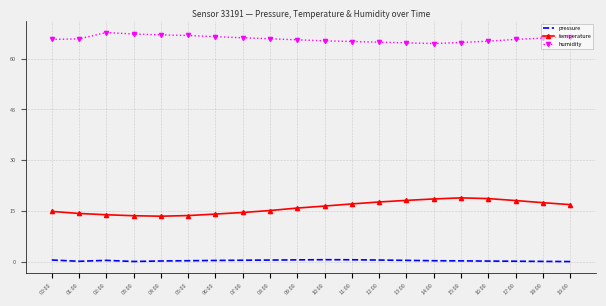

Rank the series by their average value, from highest to lowest.

humidity, temperature, pressure